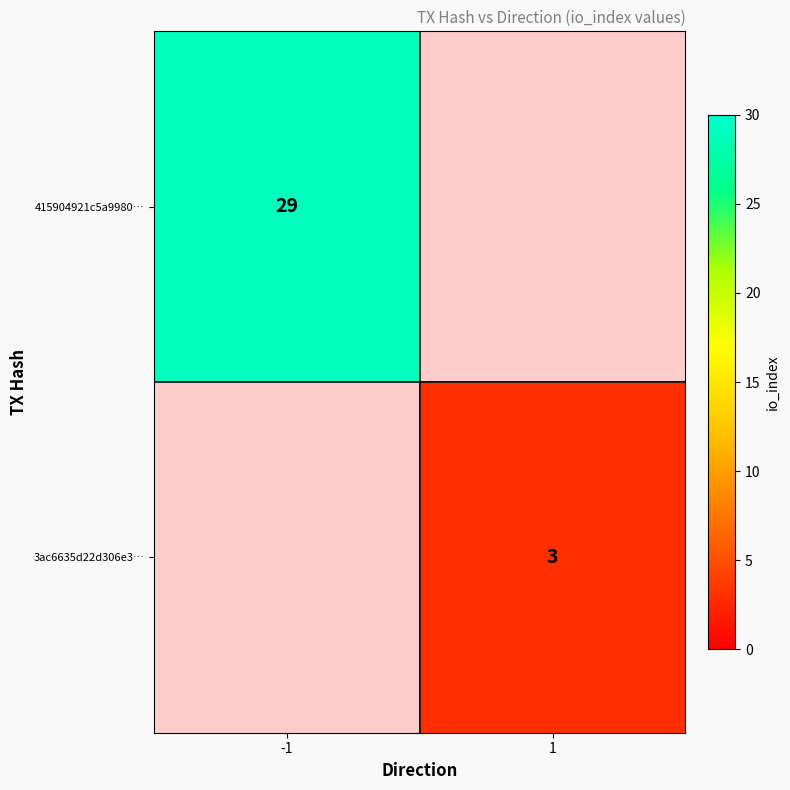

The 3ac6635d22d306e3… series shows 2 at 1. True or false?

False